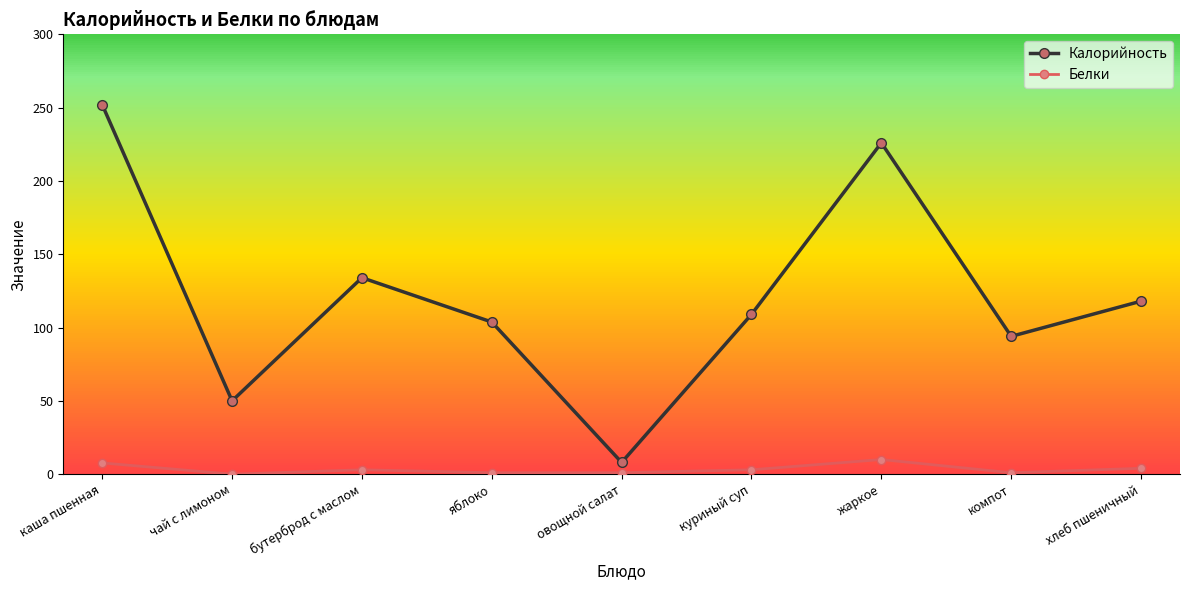

The Калорийность series shows 15.0 at чай с лимоном. True or false?

False